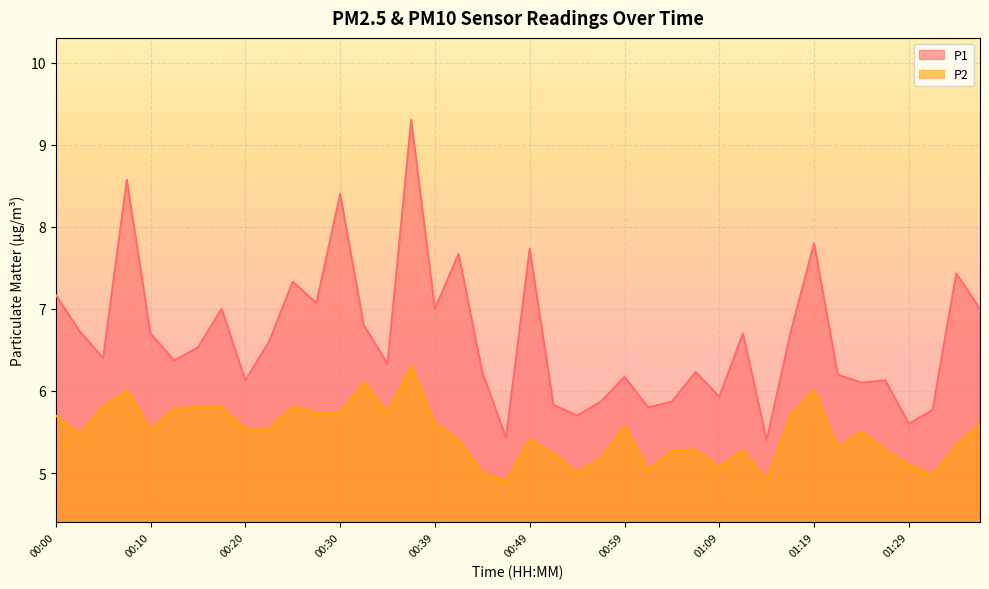

What position from the right is 00:17?

33